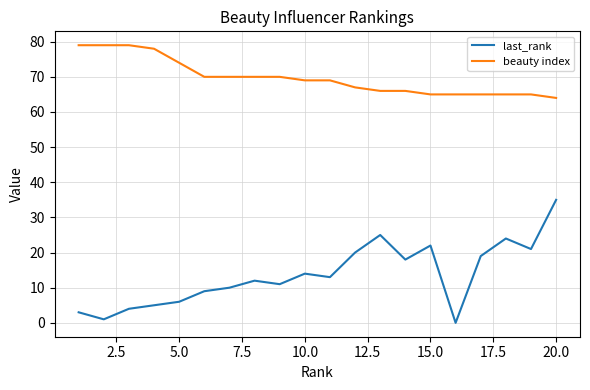

Which series has the largest total across all categories?

beauty index